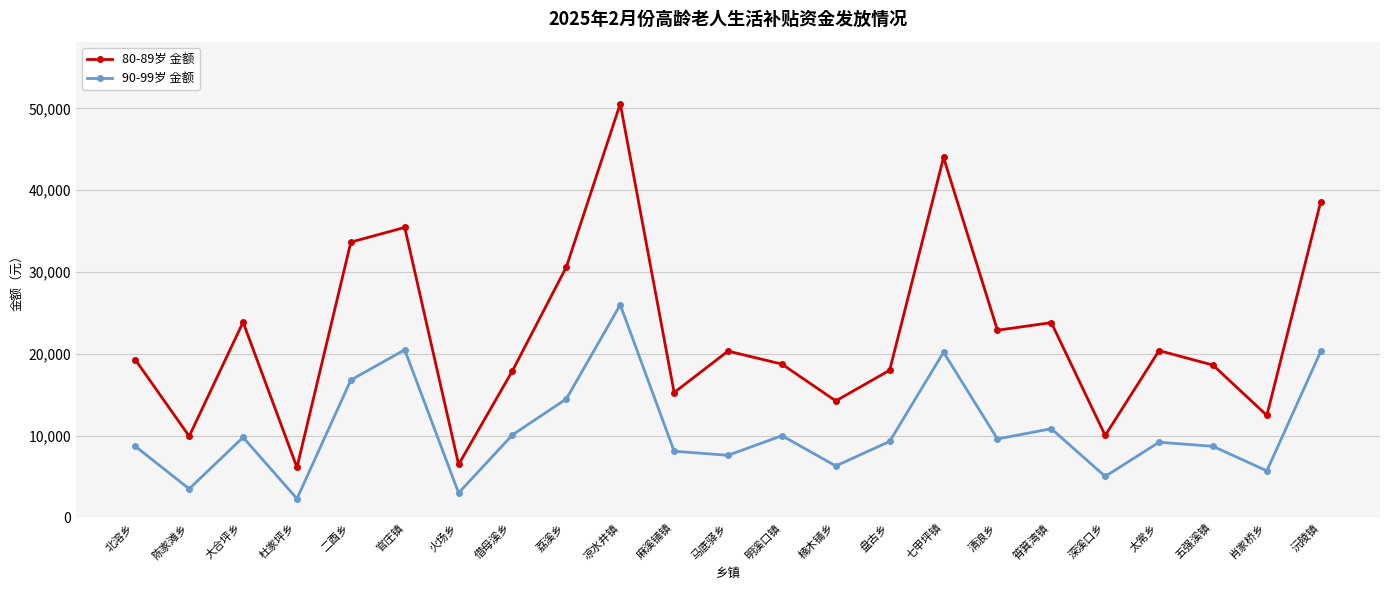

Rank the series by their average value, from lowest to highest.

90-99岁 金额, 80-89岁 金额